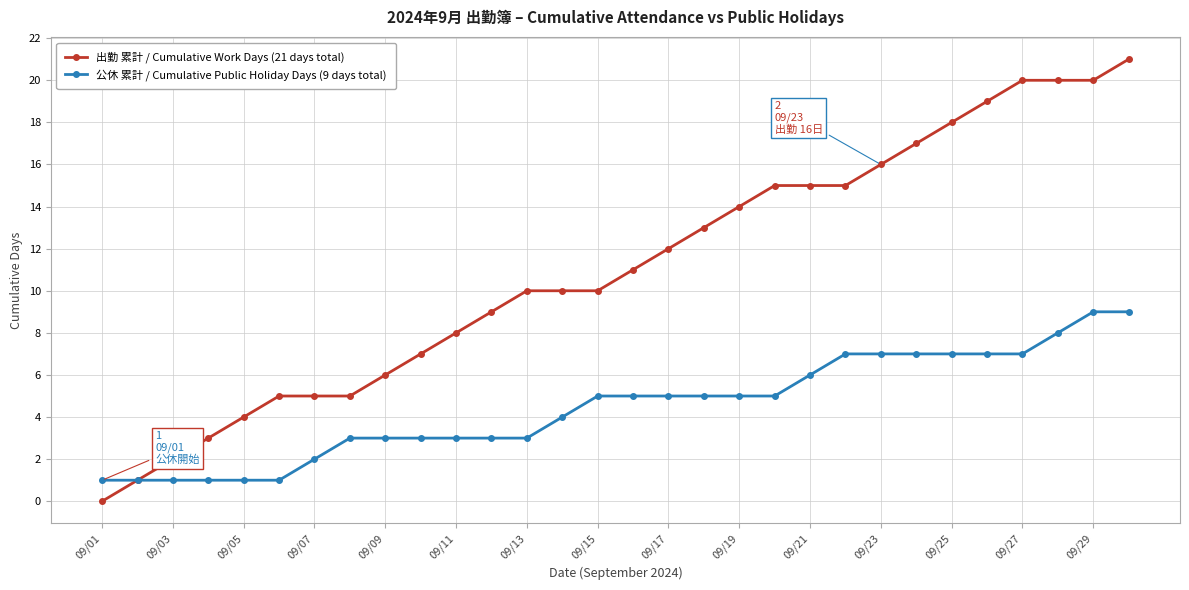

What is the difference between the maximum and minimum values in the 出勤 累計 / Cumulative Work Days (21 days total) series?

21